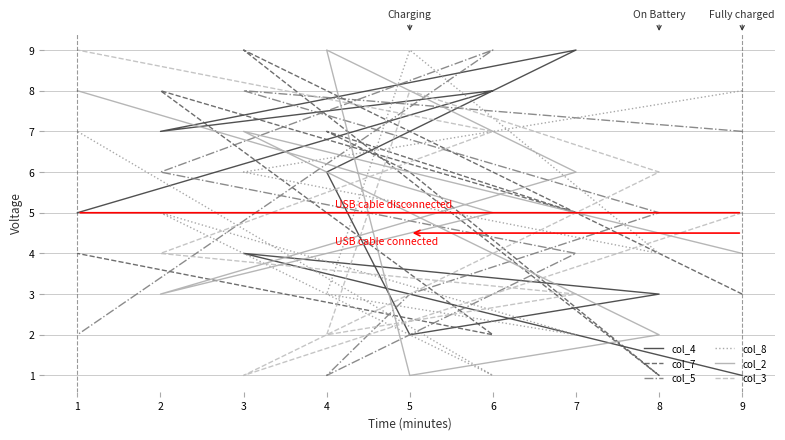

Read the col_3 value at 2.

4